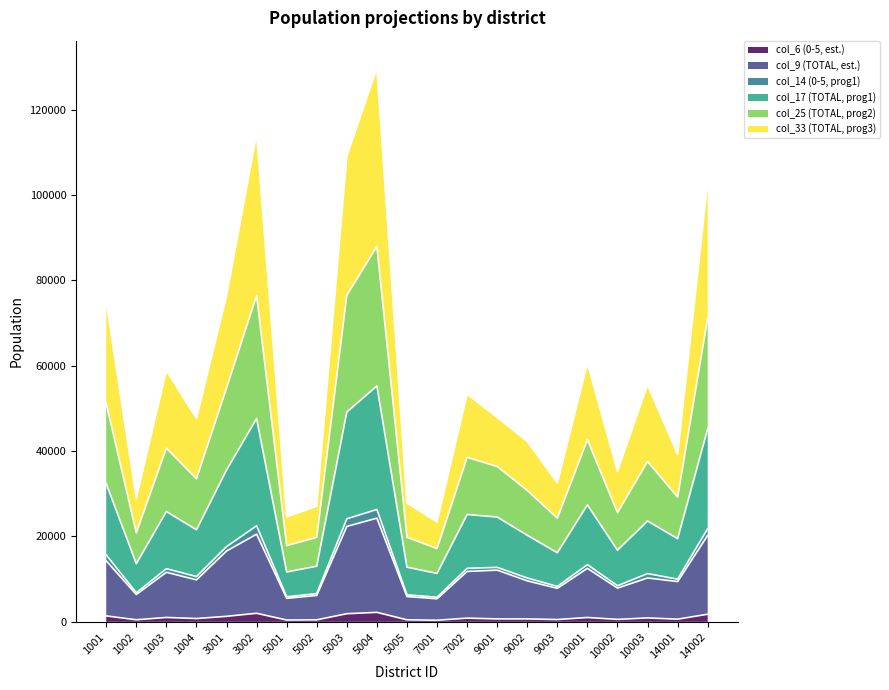

How many interior local peaks does the col_6 (0-5, est.) series have?

7